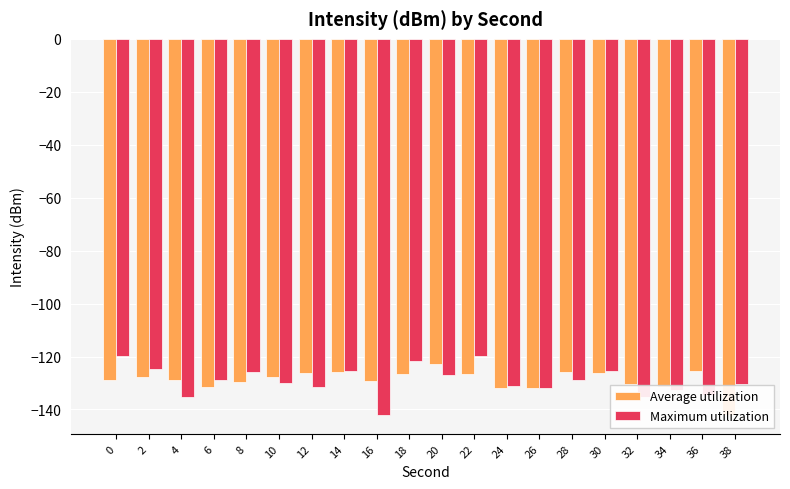

What is the total value across all series at 20?

-249.9